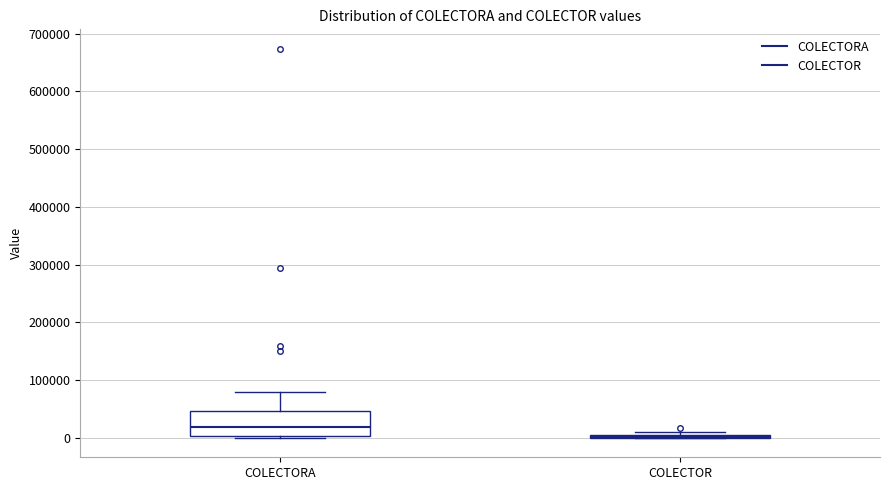

Where does the upper whisker of the box for COLECTORA end on the y-axis? The values are not printed on the chart, so give them approximately, as read against the axis.

80000